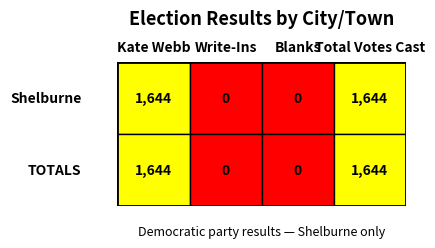

True or false: the data shows 1644 at Total Votes Cast.

True